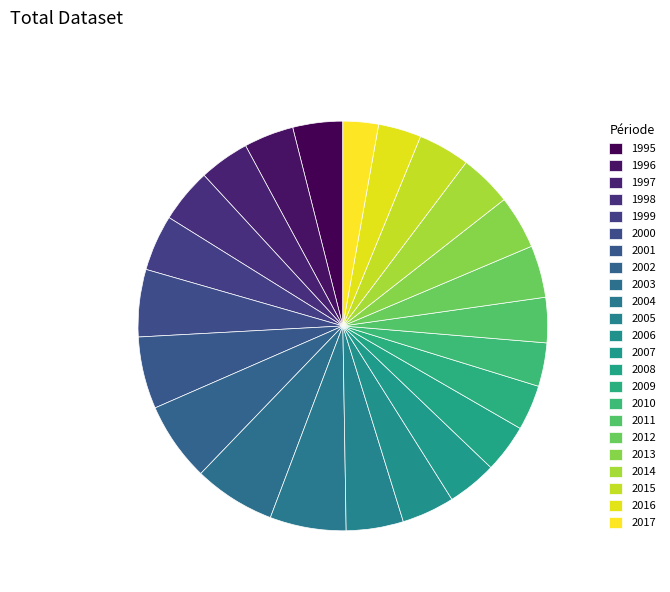

Count the number of slices in the pie.

23